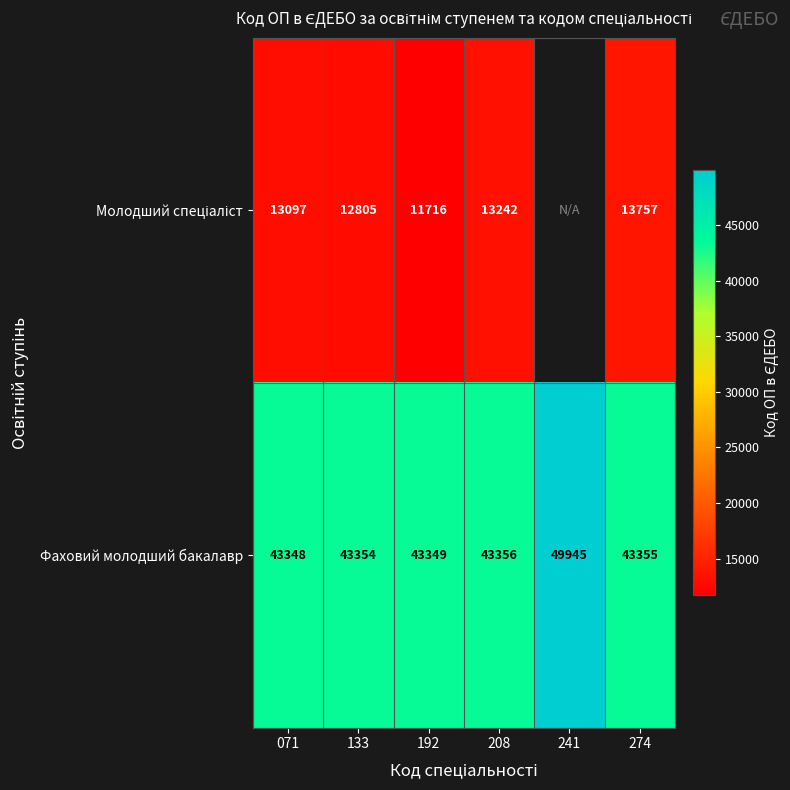

What is the difference between the maximum and second lowest values in the Фаховий молодший бакалавр series?

6596